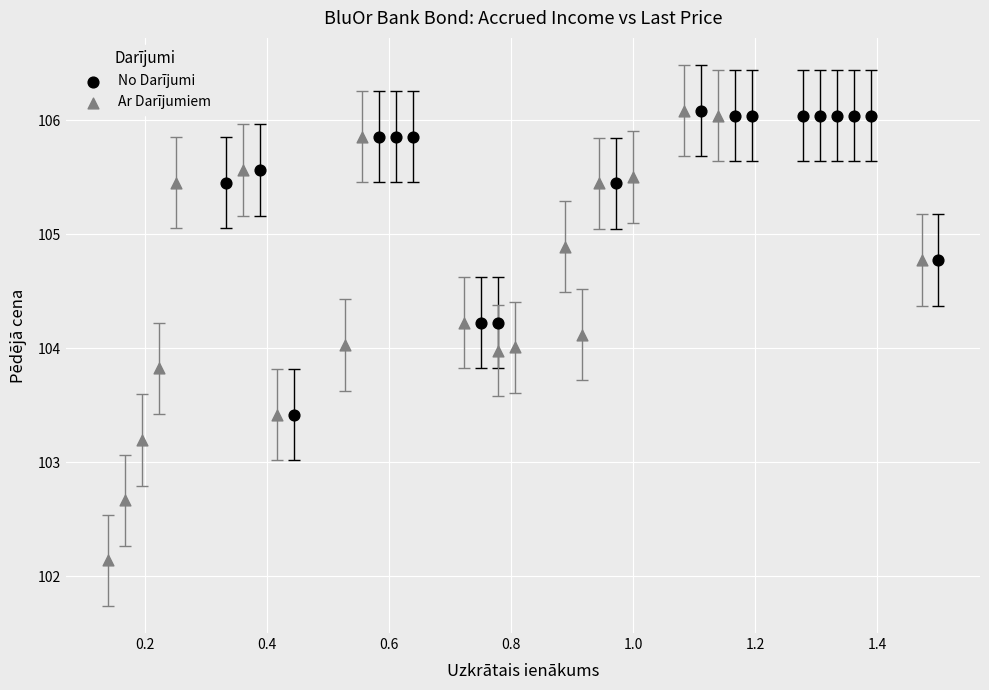

Which series has the largest Y range (max minus min)?

Ar Darījumiem